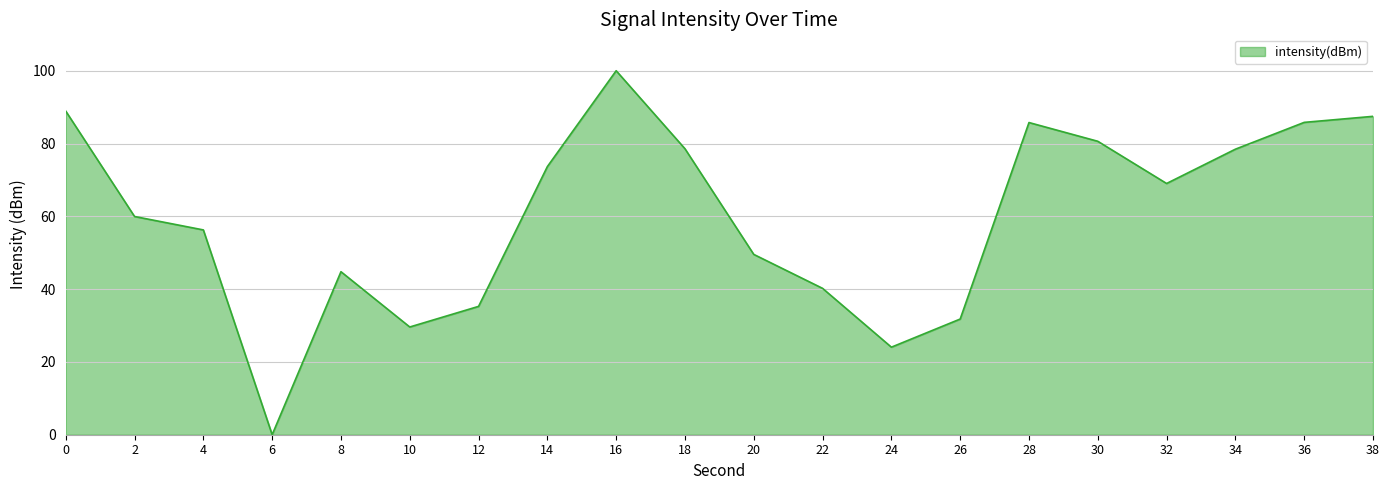

Is it true that the value at 28 is 85.8?

True